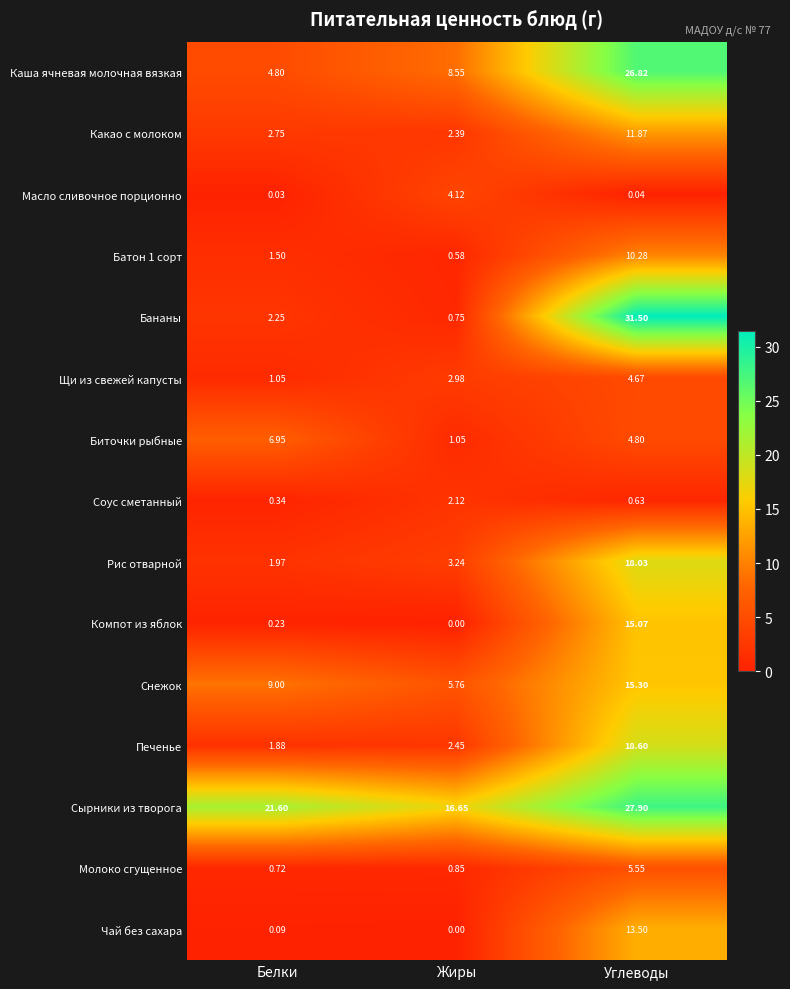

List the labels in order of Какао с молоком value, smallest first.

Жиры, Белки, Углеводы